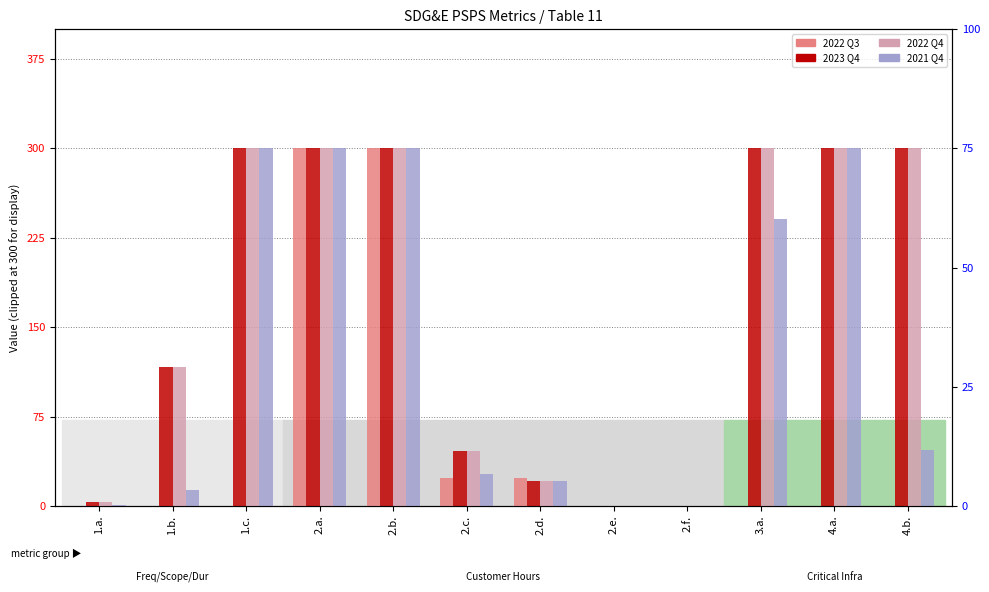

What are all the series names shown in the legend?

2022 Q3 (col_17), 2023 Q4 (col_20), 2022 Q4 (col_16), 2021 Q4 (col_12)